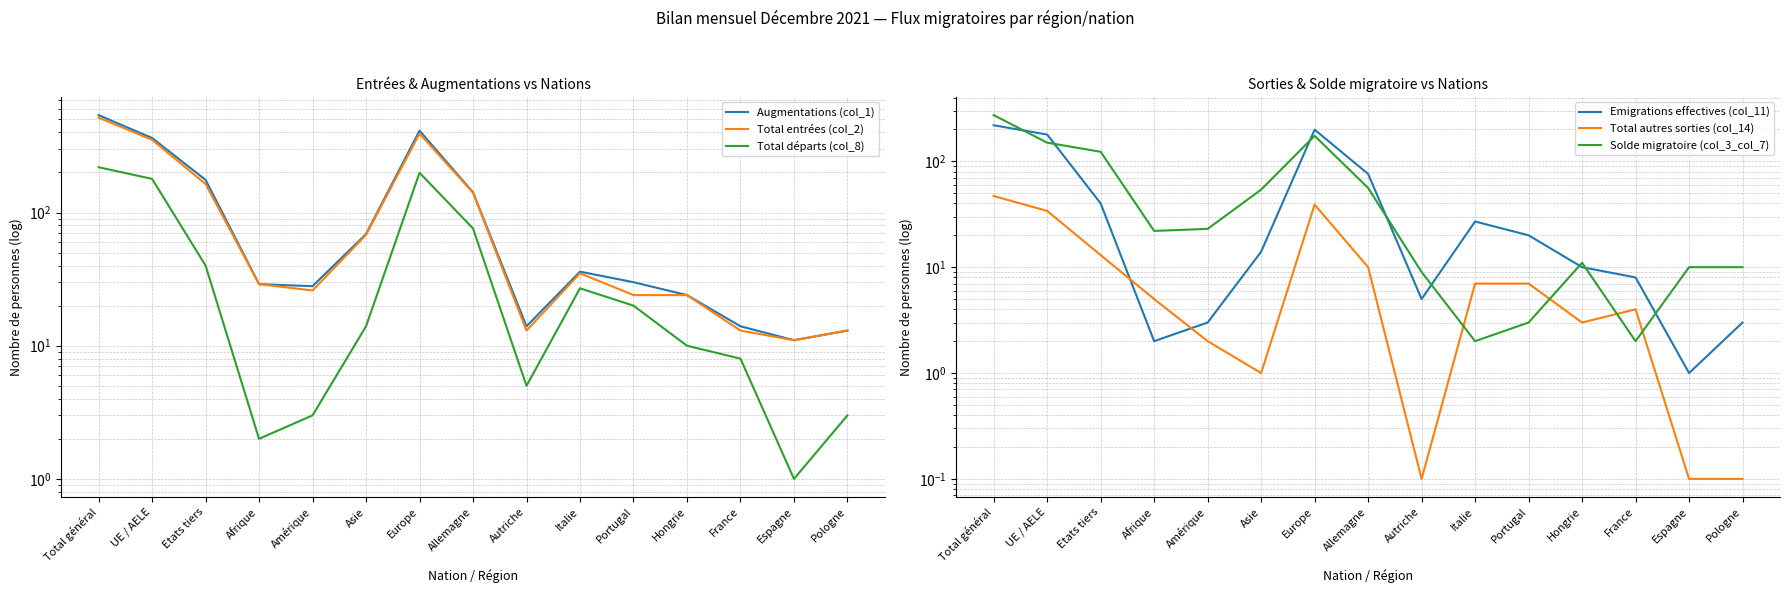

Reading left to right, list all the values displayed in this chart.

Augmentations (col_1): 539.0	363.0	176.0	29.0	28.0	69.0	412.0	142.0	14.0	36.0	30.0	24.0	14.0	11.0	13.0
Total entrées (col_2): 516.0	352.0	164.0	29.0	26.0	68.0	392.0	141.0	13.0	35.0	24.0	24.0	13.0	11.0	13.0
Total départs (col_8): 219.0	179.0	40.0	2.0	3.0	14.0	199.0	76.0	5.0	27.0	20.0	10.0	8.0	1.0	3.0
Emigrations effectives (col_11): 219.0	179.0	40.0	2.0	3.0	14.0	199.0	76.0	5.0	27.0	20.0	10.0	8.0	1.0	3.0
Total autres sorties (col_14): 47.0	34.0	13.0	5.0	2.0	1.0	39.0	10.0	0.1	7.0	7.0	3.0	4.0	0.1	0.1
Solde migratoire (col_3_col_7): 273.0	150.0	123.0	22.0	23.0	54.0	174.0	56.0	9.0	2.0	3.0	11.0	2.0	10.0	10.0